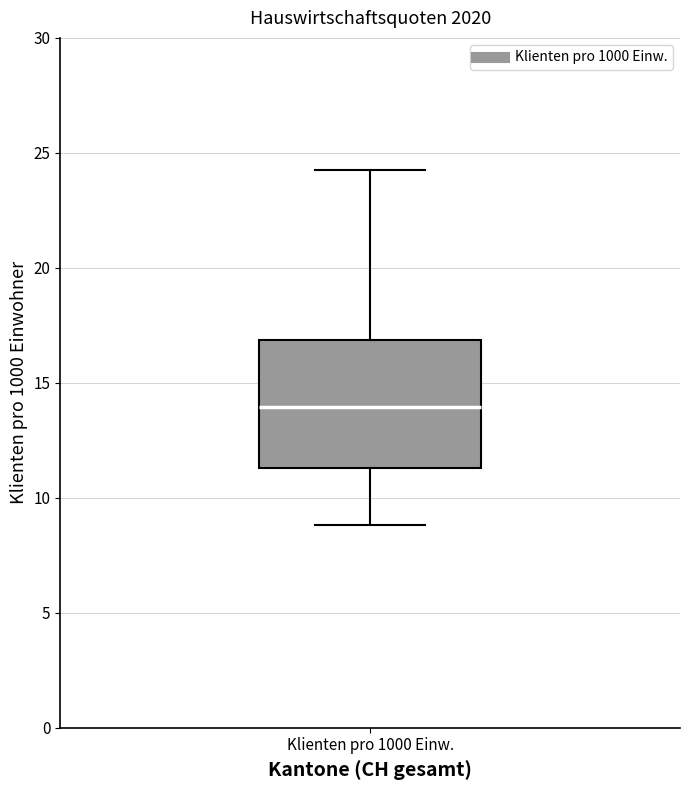

Transcribe this box plot: give where the median line is, the range the box spans, and where the two whiskers end, as read against the y-axis. The values are not printed on the chart, so give them approximately, as read against the axis.

median 14.0, box 11.5 to 17.0, whiskers 9.0 to 24.0